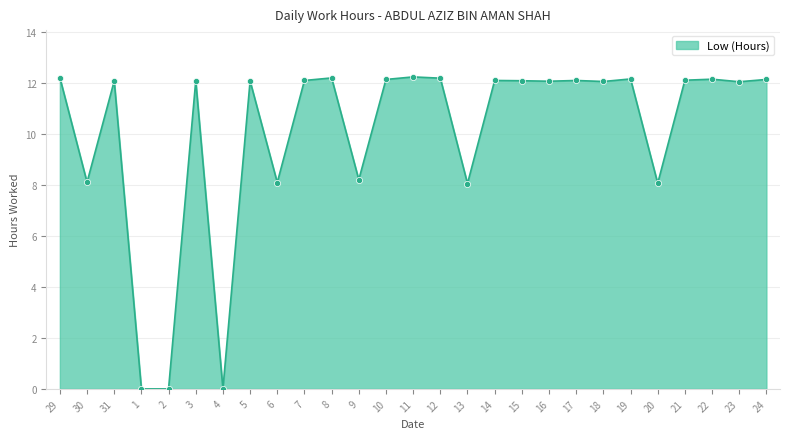

What is the ratio of the value at 21 to the value at 8?

1.0